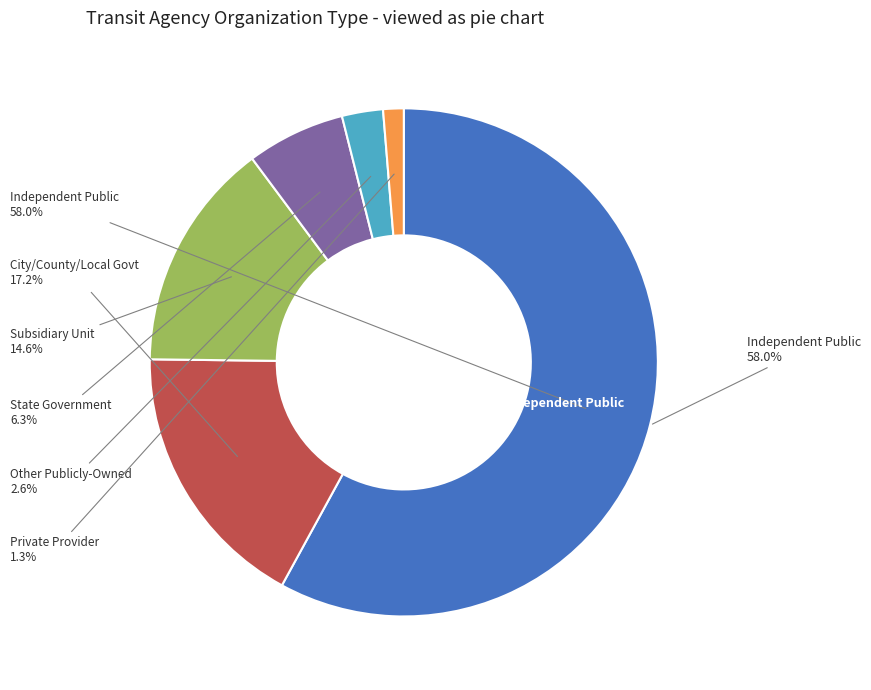

Approximately how many times larger is the value at Private Provider Reporting on Behalf of compared to City, County or Local Government Unit?

0.1